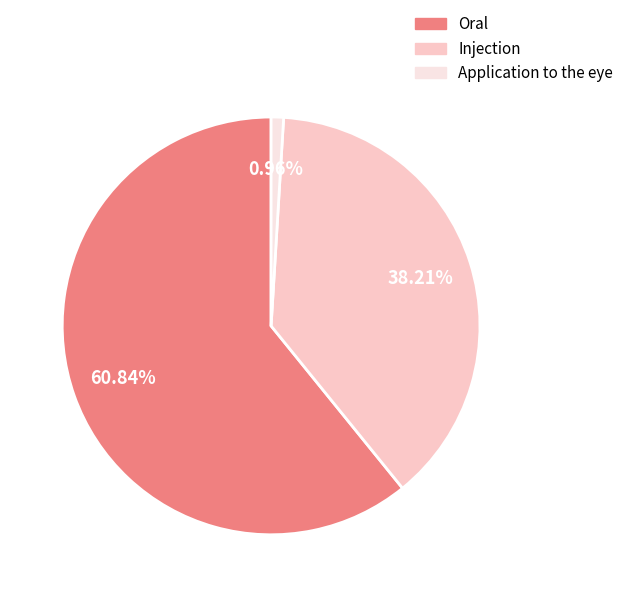

True or false: Application to the eye accounts for 15% of the total.

False